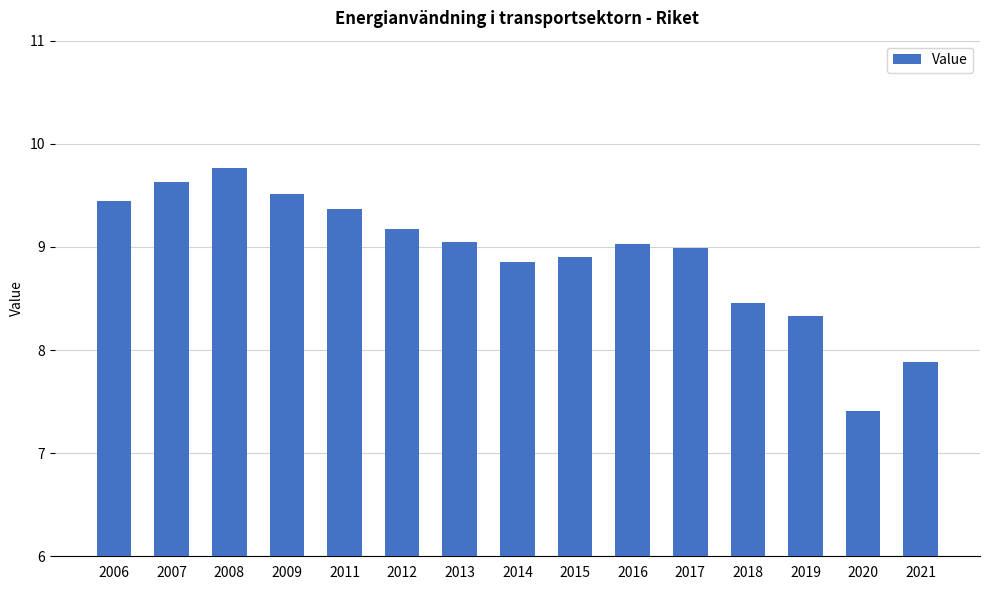

At which category does the chart reach its minimum across all series?

2020